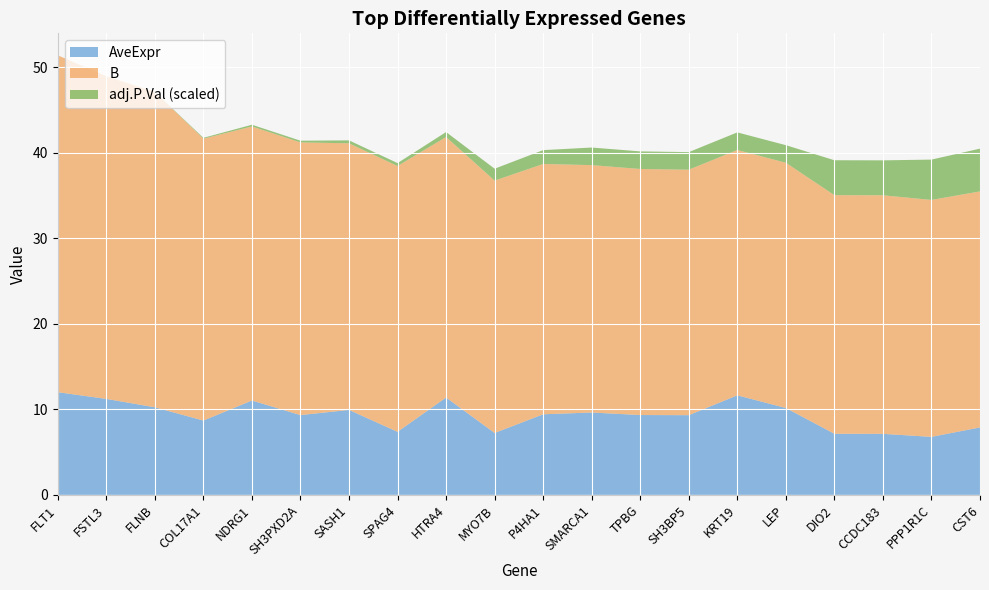

True or false: AveExpr has a value of 10.2 at LEP.

True